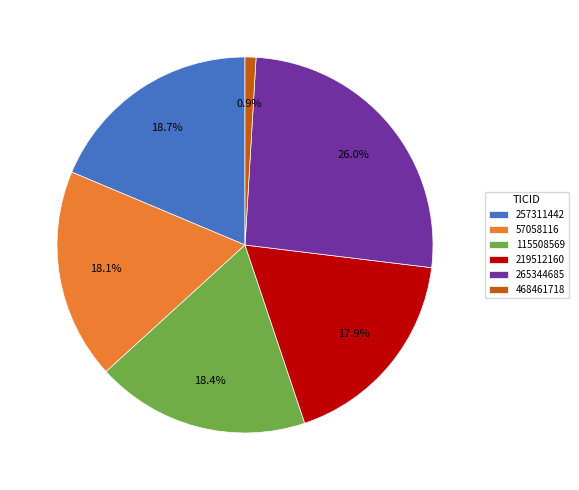

Between 265344685 and 257311442, which is larger?

265344685